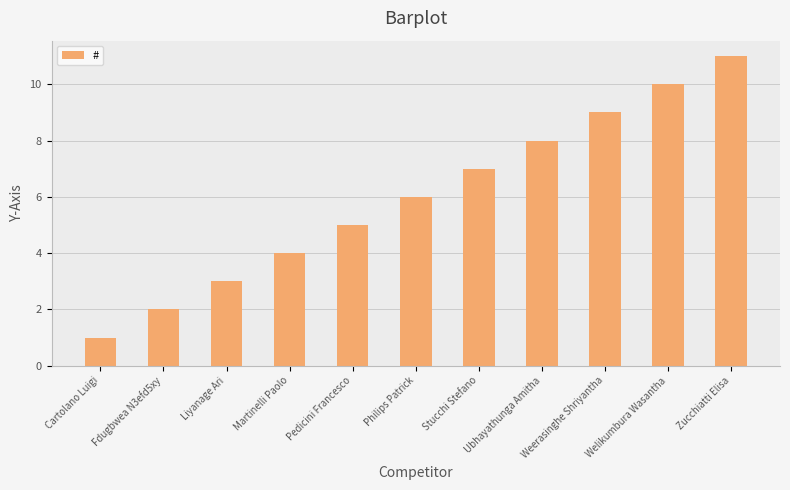

Rank the categories by value from highest to lowest.

Zucchiatti Elisa, Welikumbura Wasantha, Weerasinghe Shriyantha, Ubhayathunga Amitha, Stucchi Stefano, Philips Patrick, Pedicini Francesco, Martinelli Paolo, Liyanage Ari, Fdugbwea N3efd5xy, Cartolano Luigi